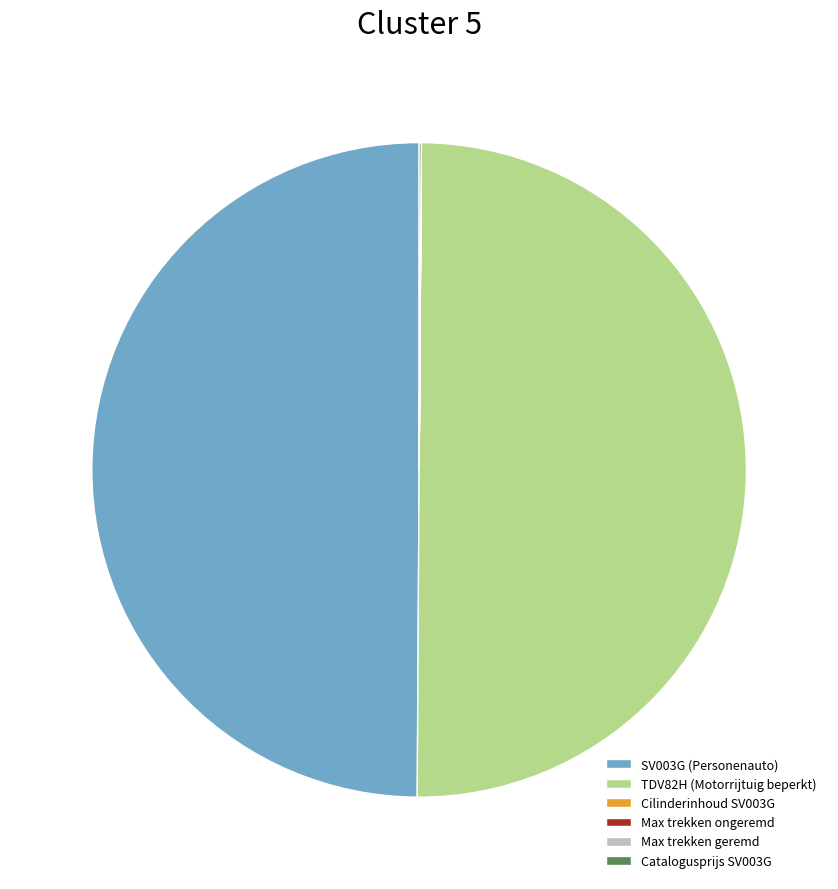

Is it true that TDV82H (Motorrijtuig beperkt) is 50% of the pie?

True